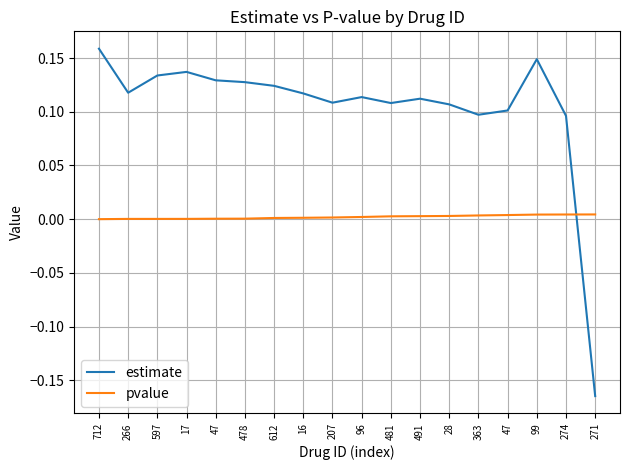

At which category does estimate reach its first local valley?

266